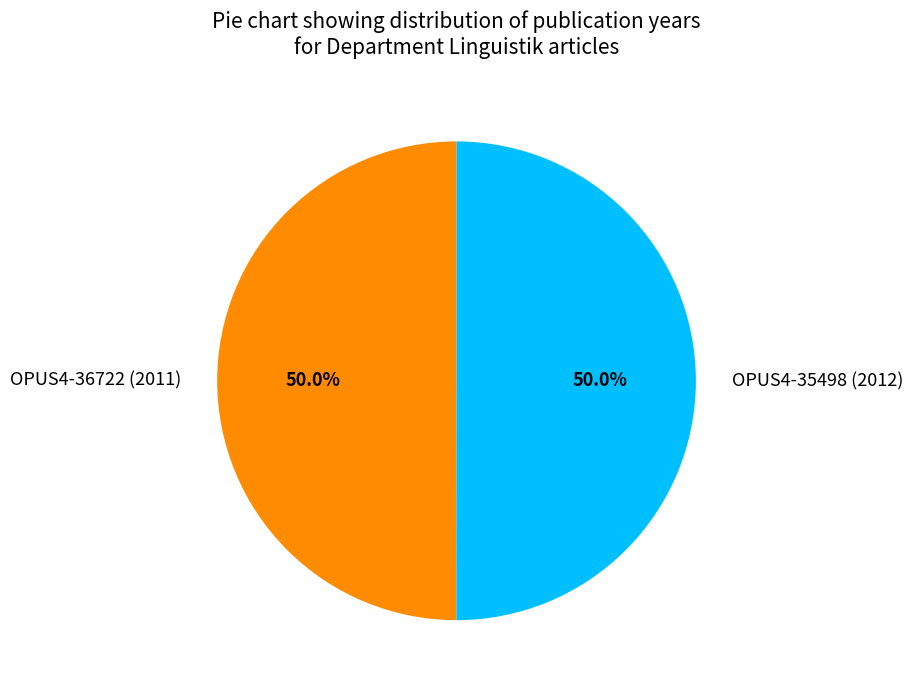

What portion of the pie excludes OPUS4-36722 (2011)?

50.0%